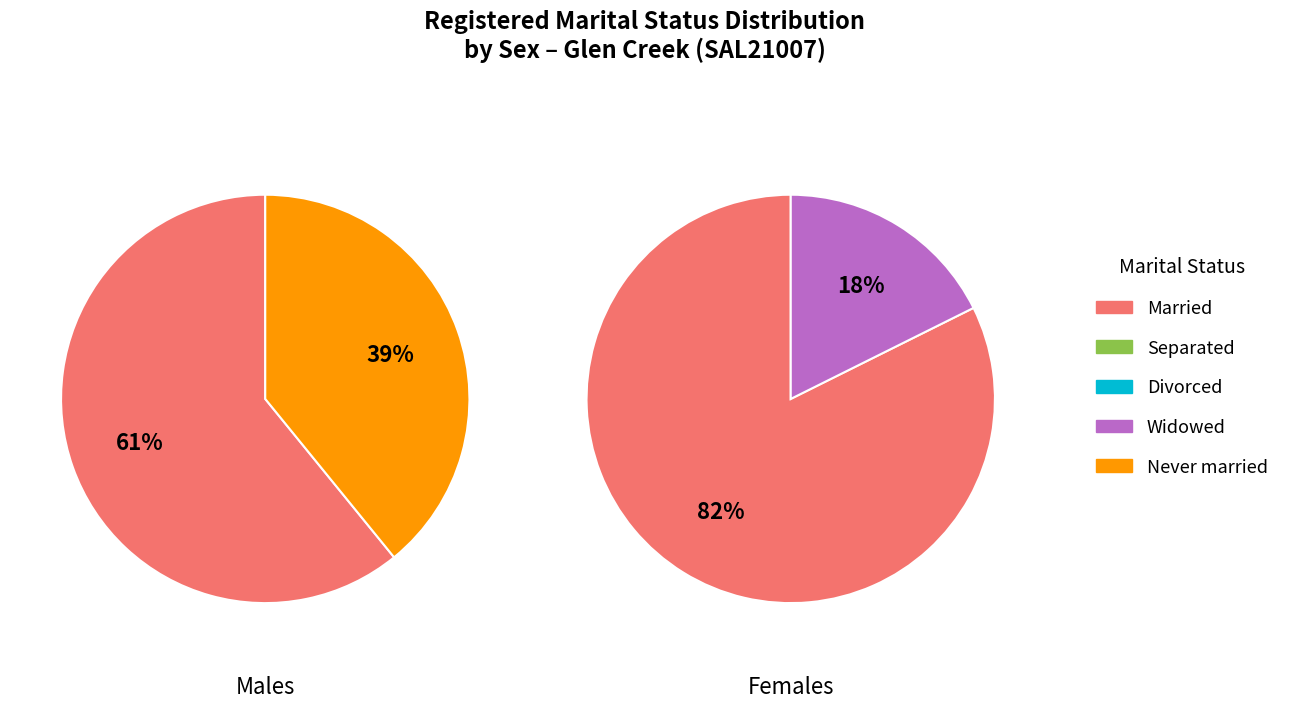

Combined, do Married and Divorced account for over 50%?

Yes